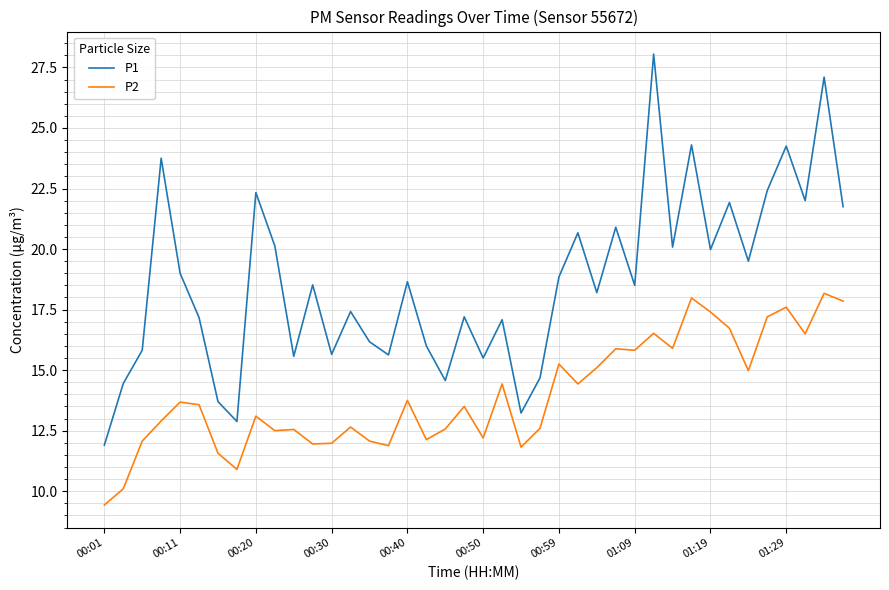

What is the minimum value for P2?

9.4